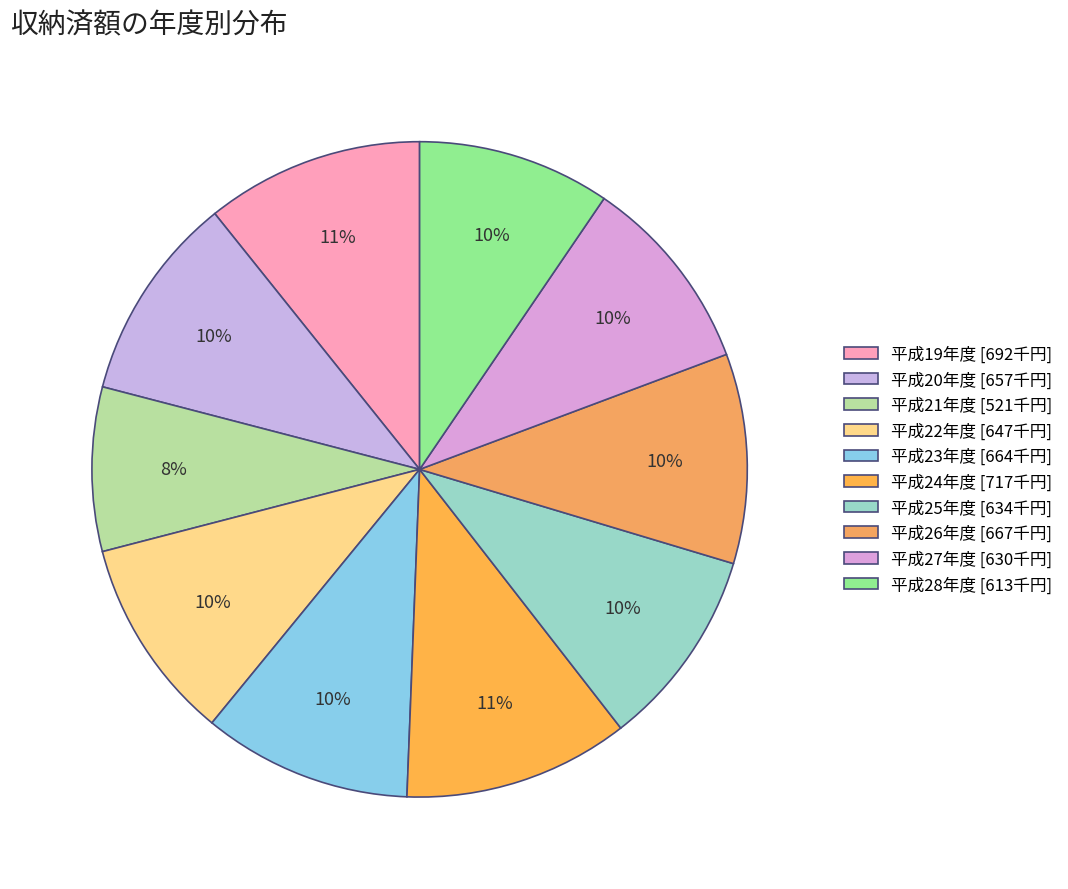

Combined, do 平成23年度 and 平成24年度 account for over 50%?

No